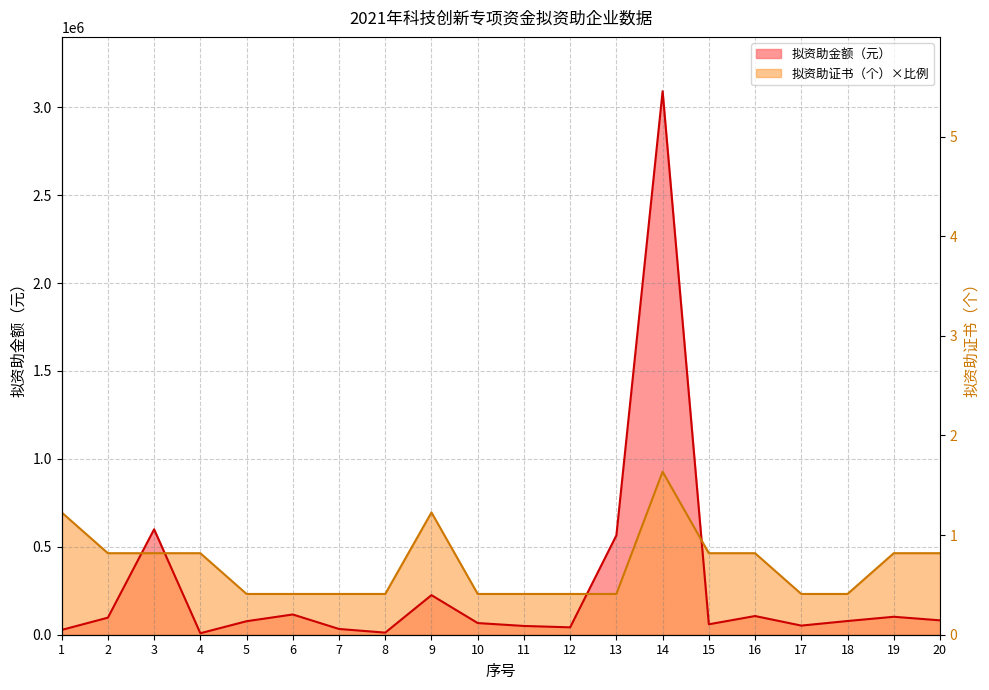

Which series changed the most between 1 and 4?

拟资助证书（个）